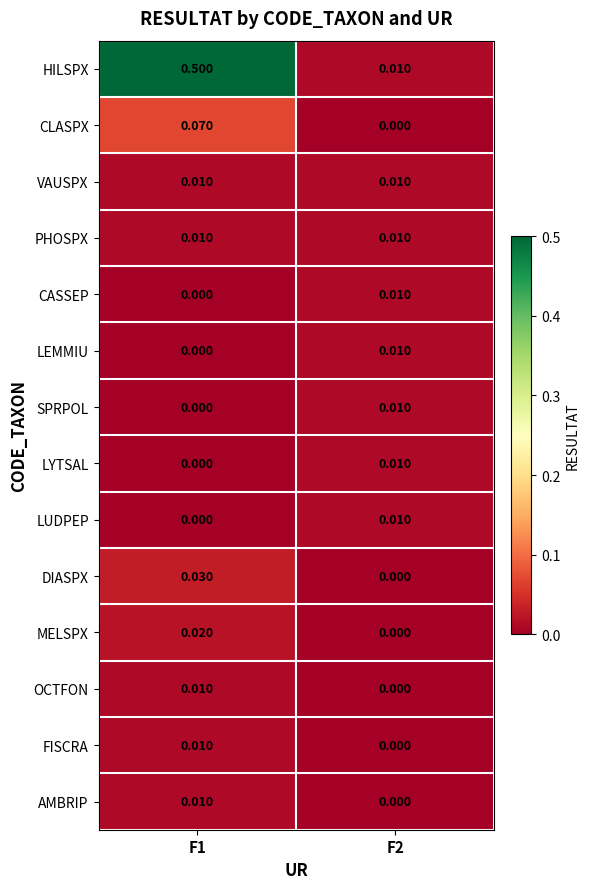

Which series has the largest total across all categories?

HILSPX